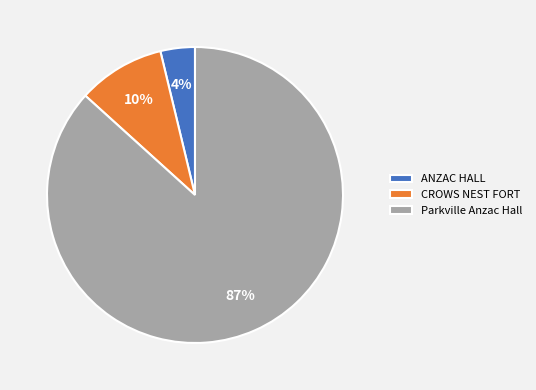

Does Parkville Anzac Hall represent more than half of the total?

Yes